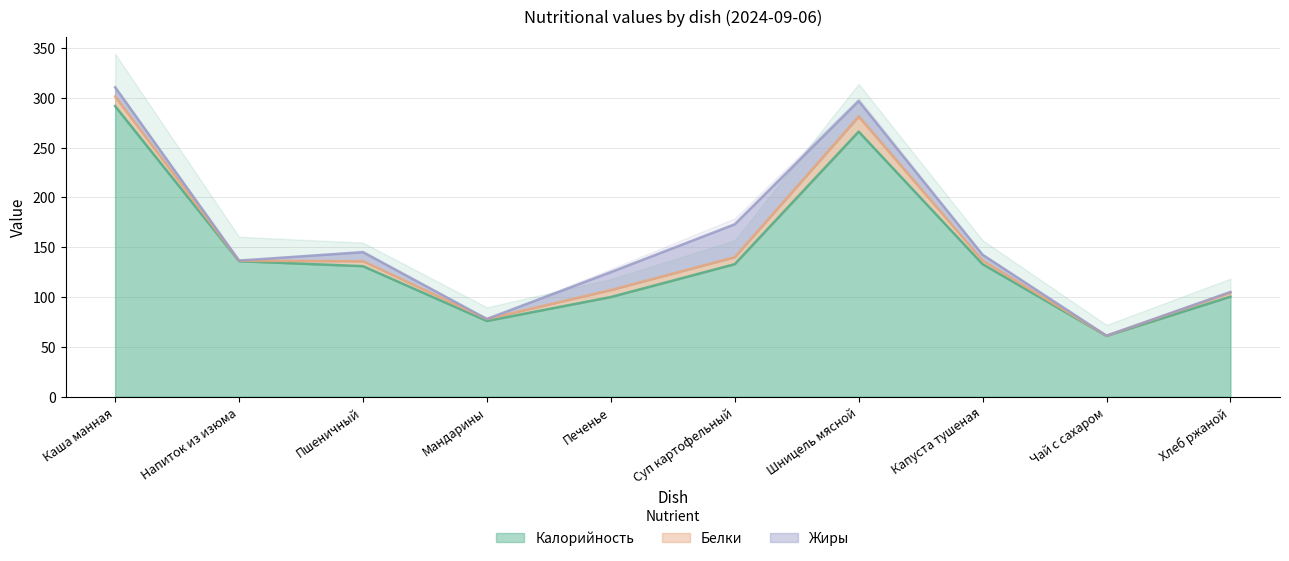

What is the difference between the highest and lowest values at Печенье?

93.0